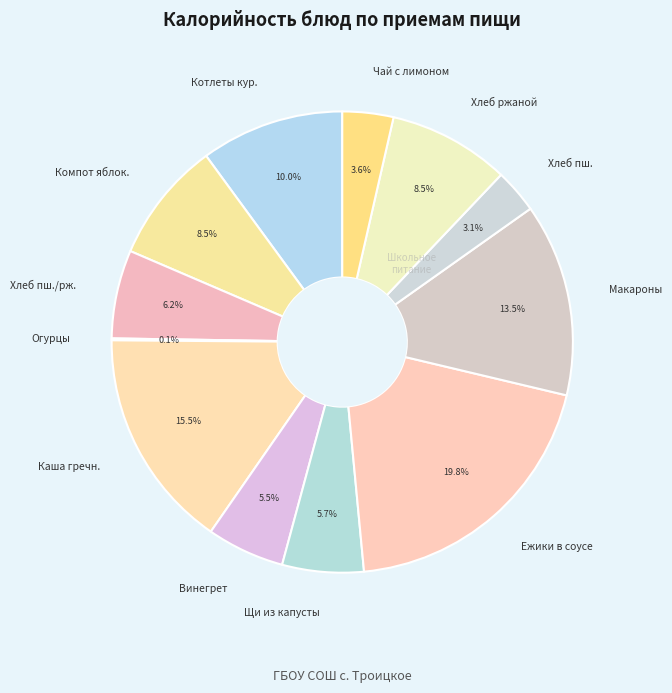

Approximately how many times larger is the value at Чай с лимоном compared to Щи из капусты?

0.6